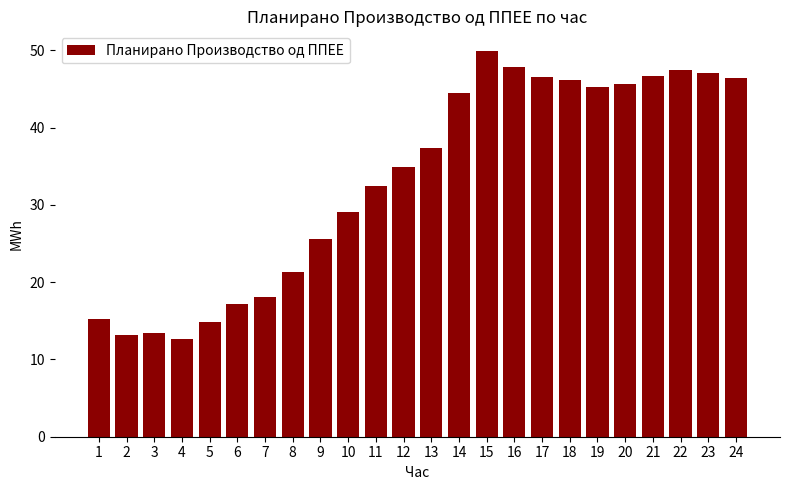

What is the maximum value shown in the chart?

50.0